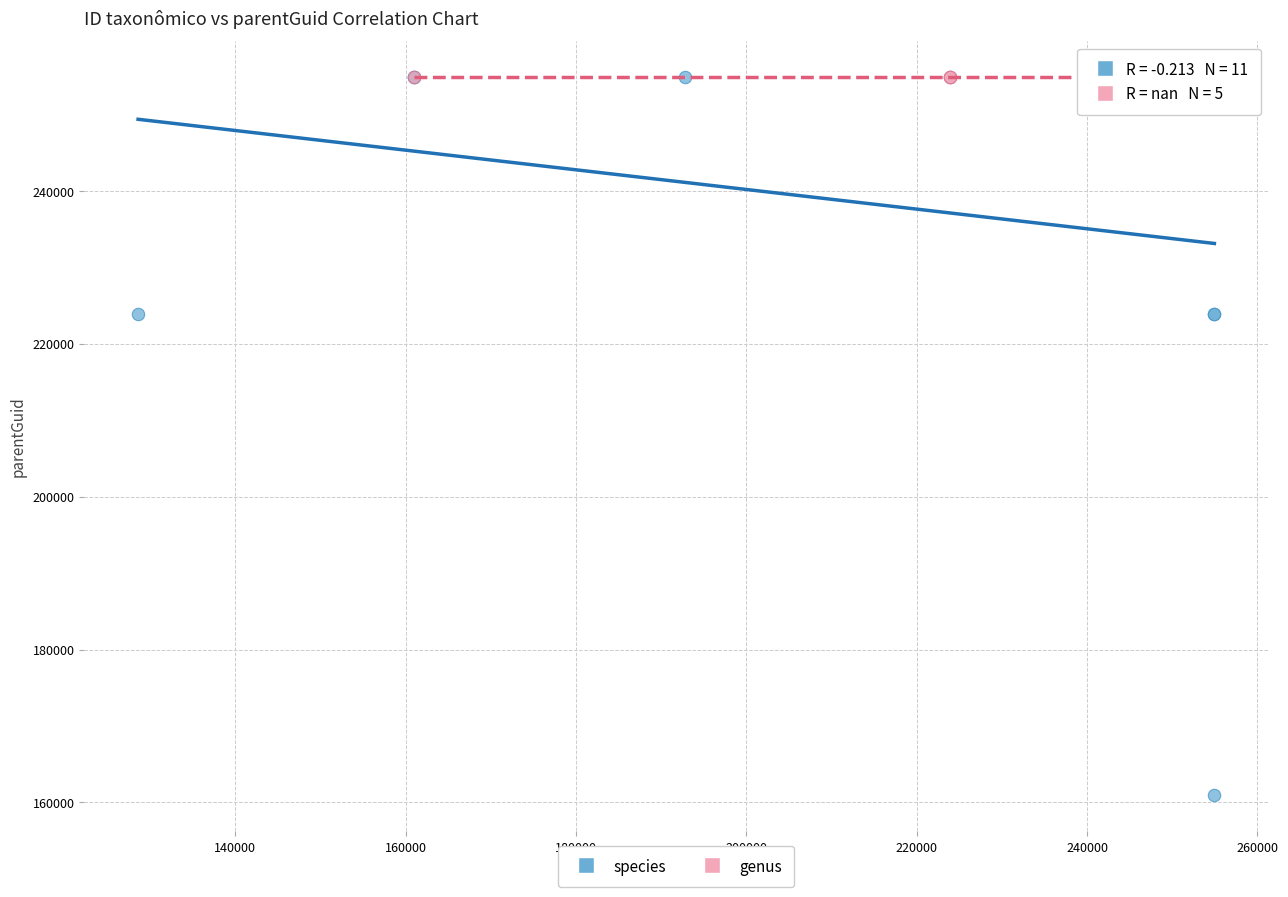

What are all the series names shown in the legend?

species, genus